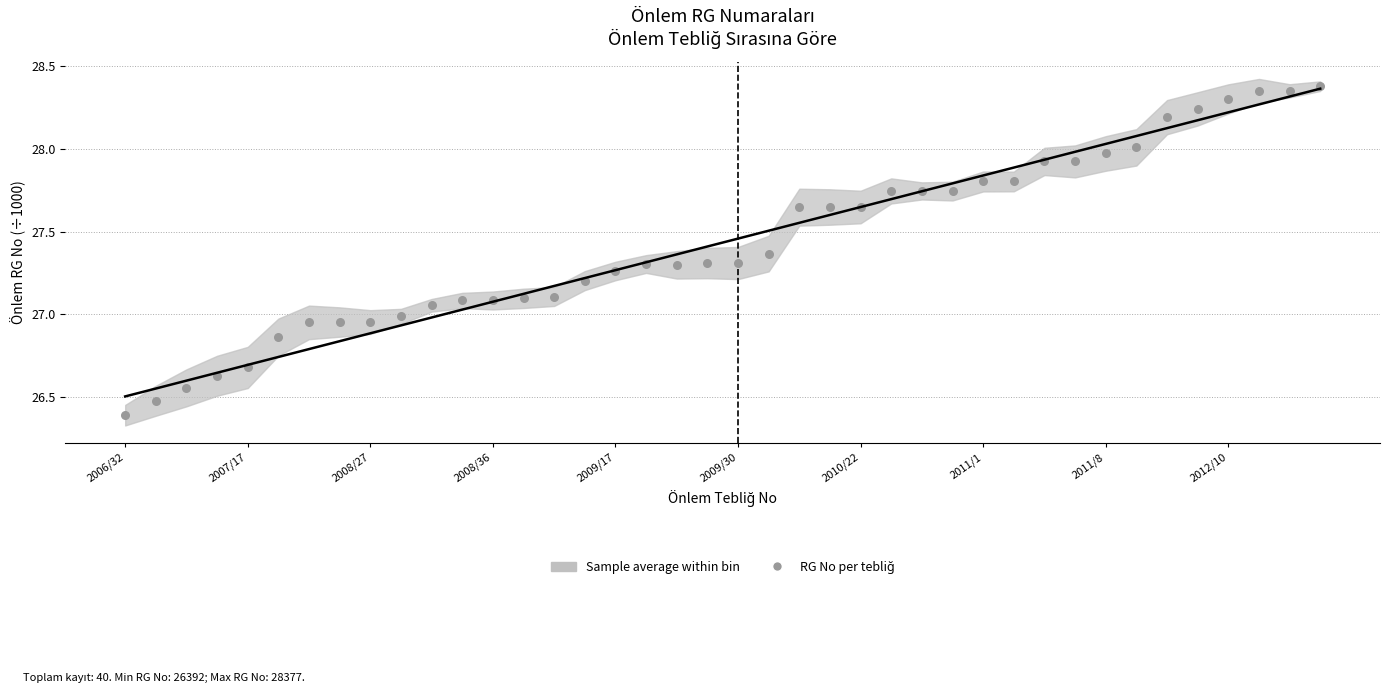

Which series contains the lowest Y value?

RG No per tebliğ